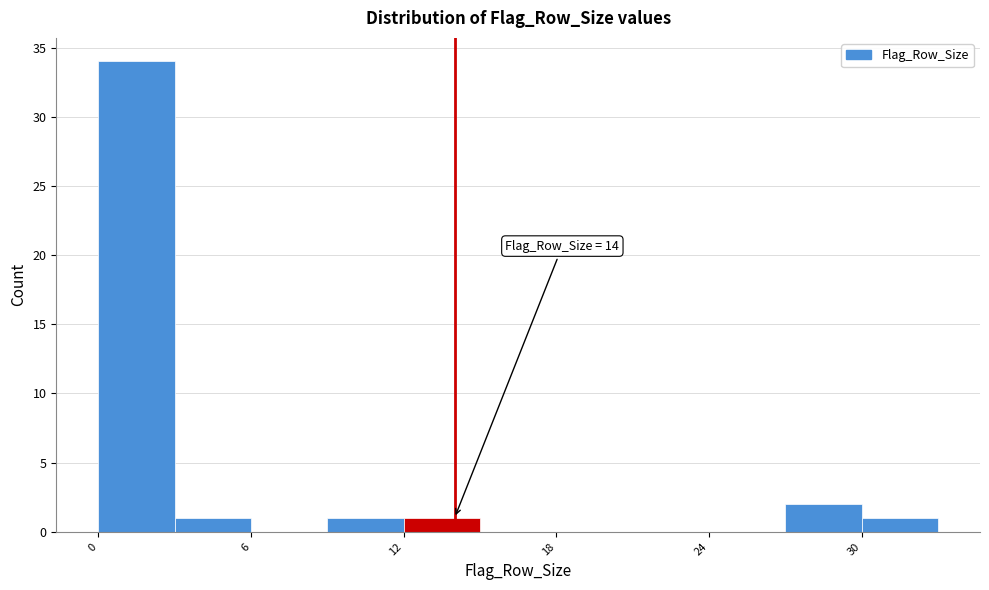

Around what value on the x-axis is the tallest bar? Give the approximate position of its centre, as read against the axis.

2